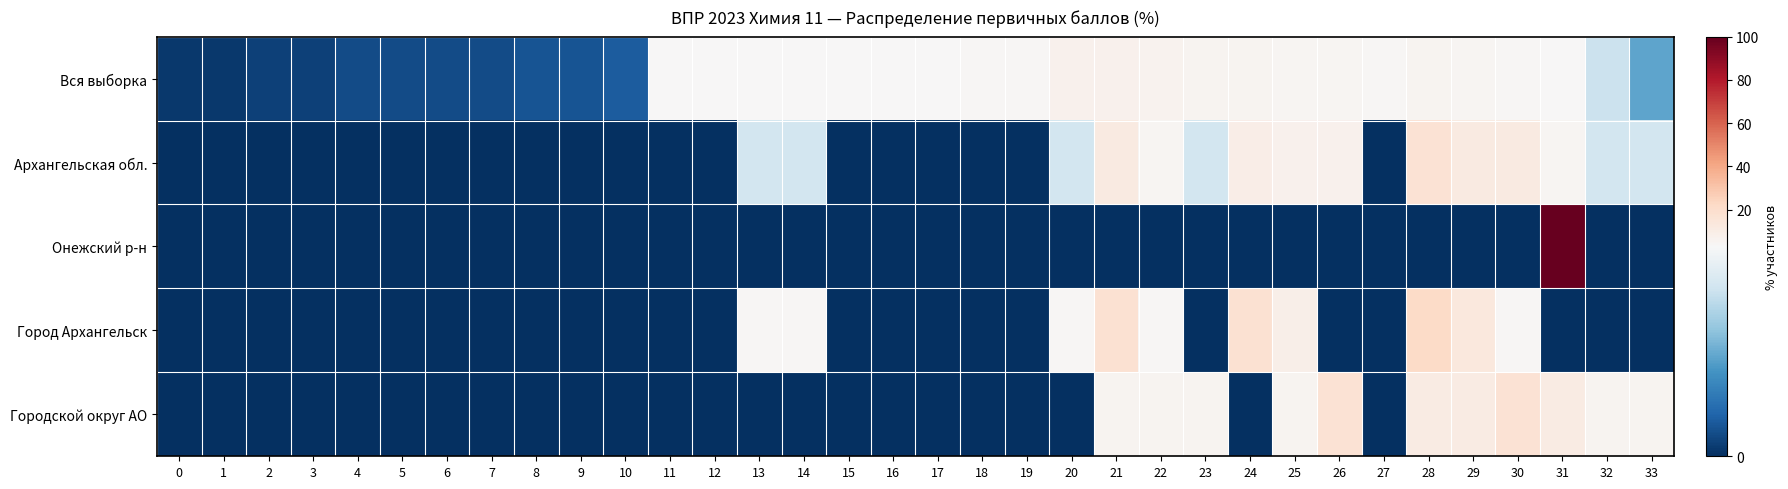

Reading left to right, transcribe all the data shown in this chart.

Вся выборка: 0=0.1	1=0.1	2=0.2	3=0.2	4=0.3	5=0.3	6=0.3	7=0.3	8=0.4	9=0.4	10=0.5	11=3.4	12=3.3	13=3.2	14=3.2	15=3.2	16=3.4	17=3.5	18=3.8	19=4.0	20=7.4	21=6.9	22=6.3	23=5.8	24=5.4	25=5.1	26=4.6	27=4.0	28=5.3	29=4.6	30=3.9	31=3.0	32=2.3	33=1.4
Архангельская обл.: 0=0.0	1=0.0	2=0.0	3=0.0	4=0.0	5=0.0	6=0.0	7=0.0	8=0.0	9=0.0	10=0.0	11=0.0	12=0.0	13=2.4	14=2.4	15=0.0	16=0.0	17=0.0	18=0.0	19=0.0	20=2.4	21=11.9	22=4.8	23=2.4	24=9.5	25=7.1	26=7.1	27=0.0	28=16.7	29=11.9	30=11.9	31=4.8	32=2.4	33=2.4
Онежский р-н: 0=0.0	1=0.0	2=0.0	3=0.0	4=0.0	5=0.0	6=0.0	7=0.0	8=0.0	9=0.0	10=0.0	11=0.0	12=0.0	13=0.0	14=0.0	15=0.0	16=0.0	17=0.0	18=0.0	19=0.0	20=0.0	21=0.0	22=0.0	23=0.0	24=0.0	25=0.0	26=0.0	27=0.0	28=0.0	29=0.0	30=0.0	31=100.0	32=0.0	33=0.0
Город Архангельск: 0=0.0	1=0.0	2=0.0	3=0.0	4=0.0	5=0.0	6=0.0	7=0.0	8=0.0	9=0.0	10=0.0	11=0.0	12=0.0	13=4.3	14=4.3	15=0.0	16=0.0	17=0.0	18=0.0	19=0.0	20=4.3	21=17.4	22=4.3	23=0.0	24=17.4	25=8.7	26=0.0	27=0.0	28=21.7	29=13.0	30=4.3	31=0.0	32=0.0	33=0.0
Городской округ АО: 0=0.0	1=0.0	2=0.0	3=0.0	4=0.0	5=0.0	6=0.0	7=0.0	8=0.0	9=0.0	10=0.0	11=0.0	12=0.0	13=0.0	14=0.0	15=0.0	16=0.0	17=0.0	18=0.0	19=0.0	20=0.0	21=5.6	22=5.6	23=5.6	24=0.0	25=5.6	26=16.7	27=0.0	28=11.1	29=11.1	30=16.7	31=11.1	32=5.6	33=5.6